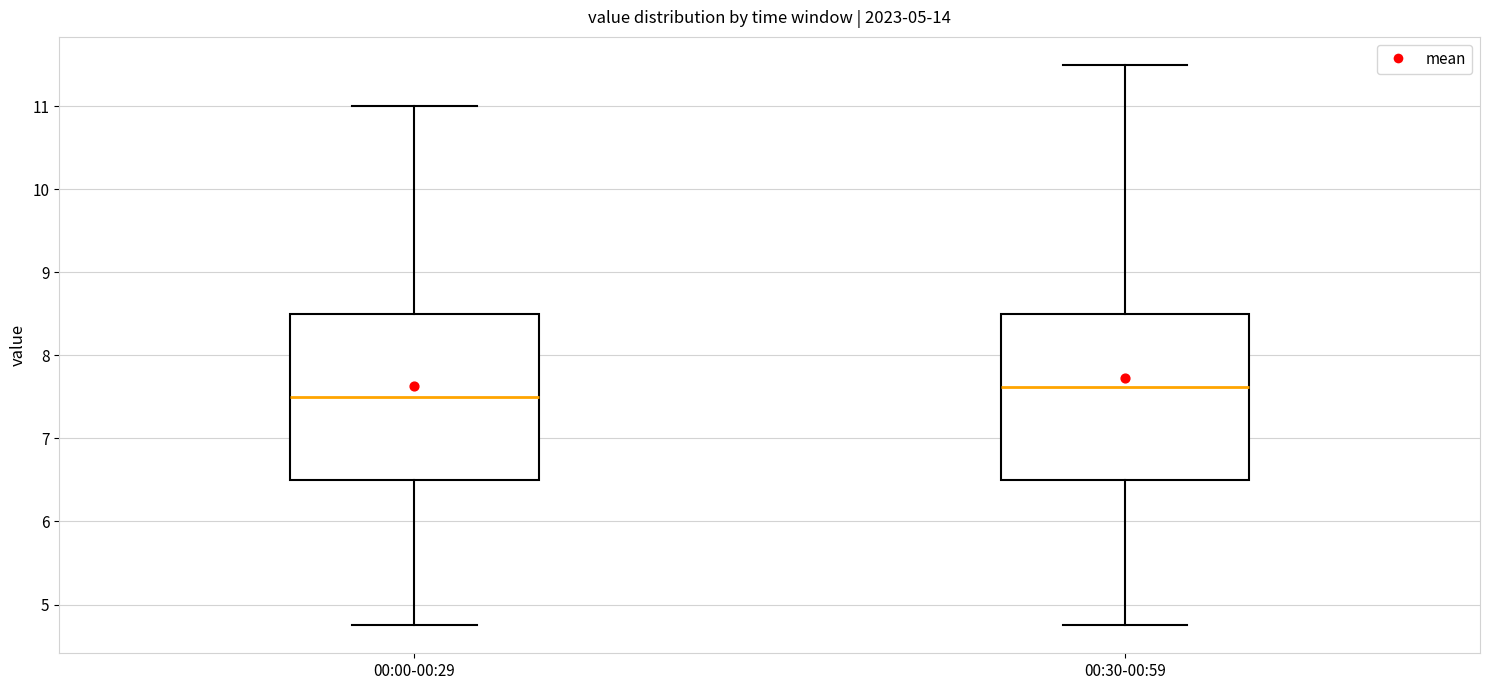

Which box's median line is the highest?

00:30-00:59